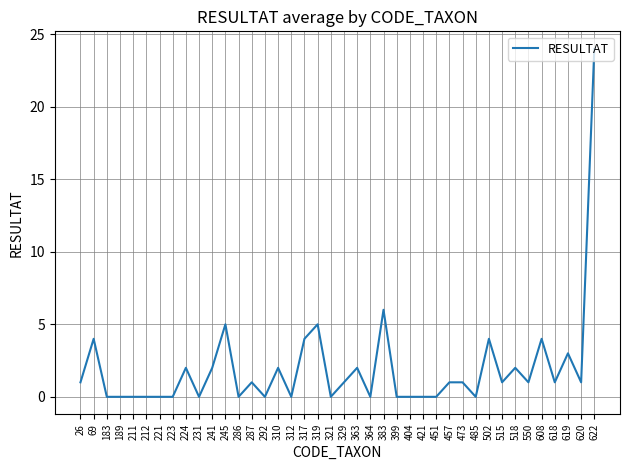

Reading right to left, list all the values displayed in this chart.

24	1	3	1	4	1	2	1	4	0	1	1	0	0	0	0	6	0	2	1	0	5	4	0	2	0	1	0	5	2	0	2	0	0	0	0	0	0	4	1